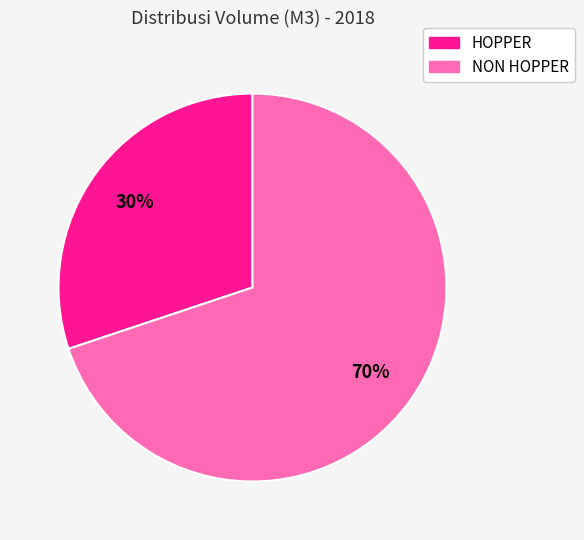

Is there a majority slice in this chart?

Yes